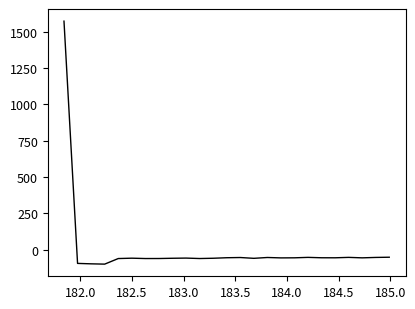

What is the greatest value displayed?

1571.6